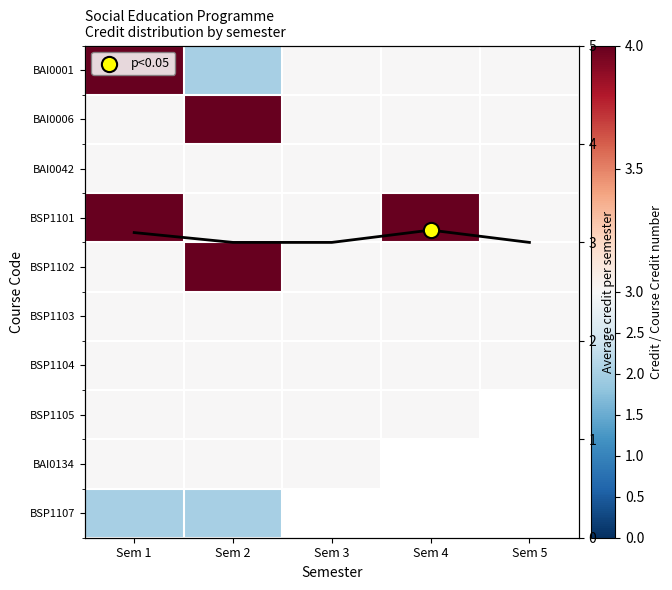

The BSP1103 series shows 0.7 at Sem 1. True or false?

False